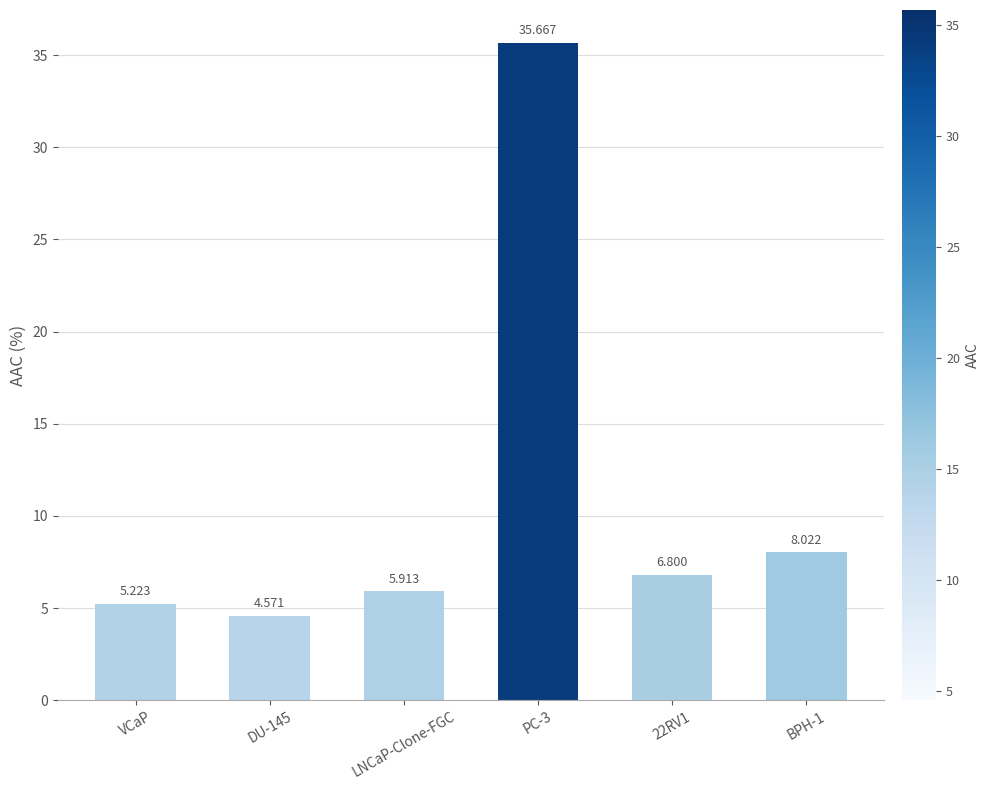

Between LNCaP-Clone-FGC and DU-145, which is larger?

LNCaP-Clone-FGC